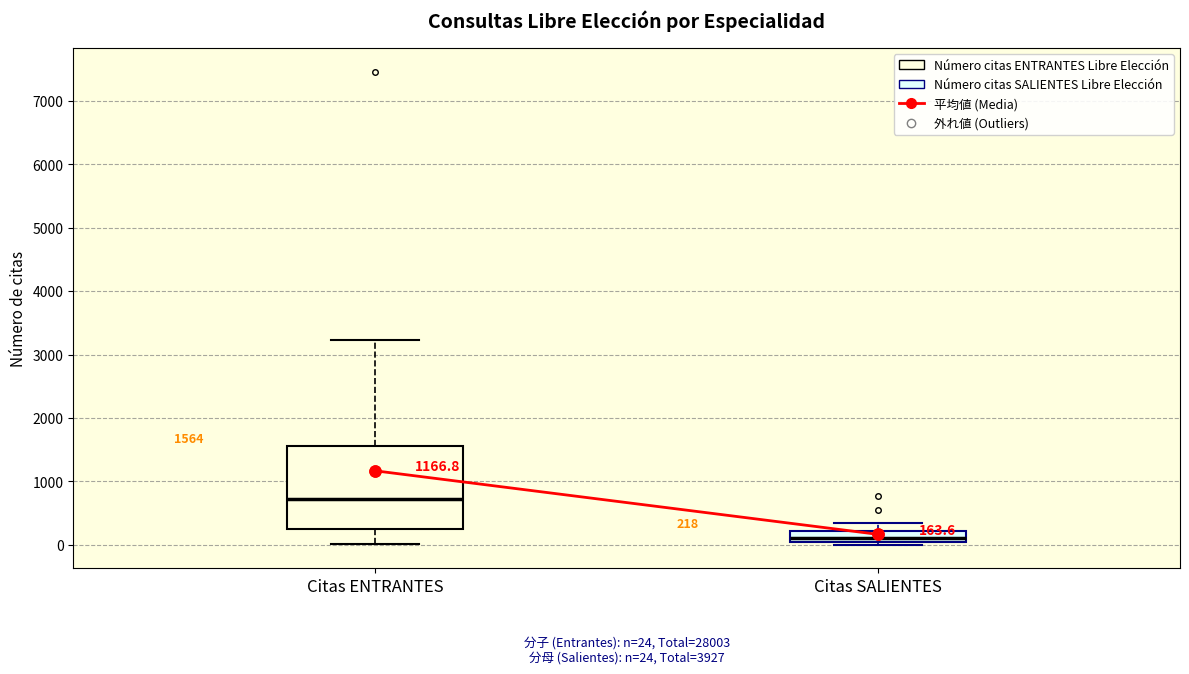

Which box is the tallest, from its lower edge to its upper edge?

Citas ENTRANTES